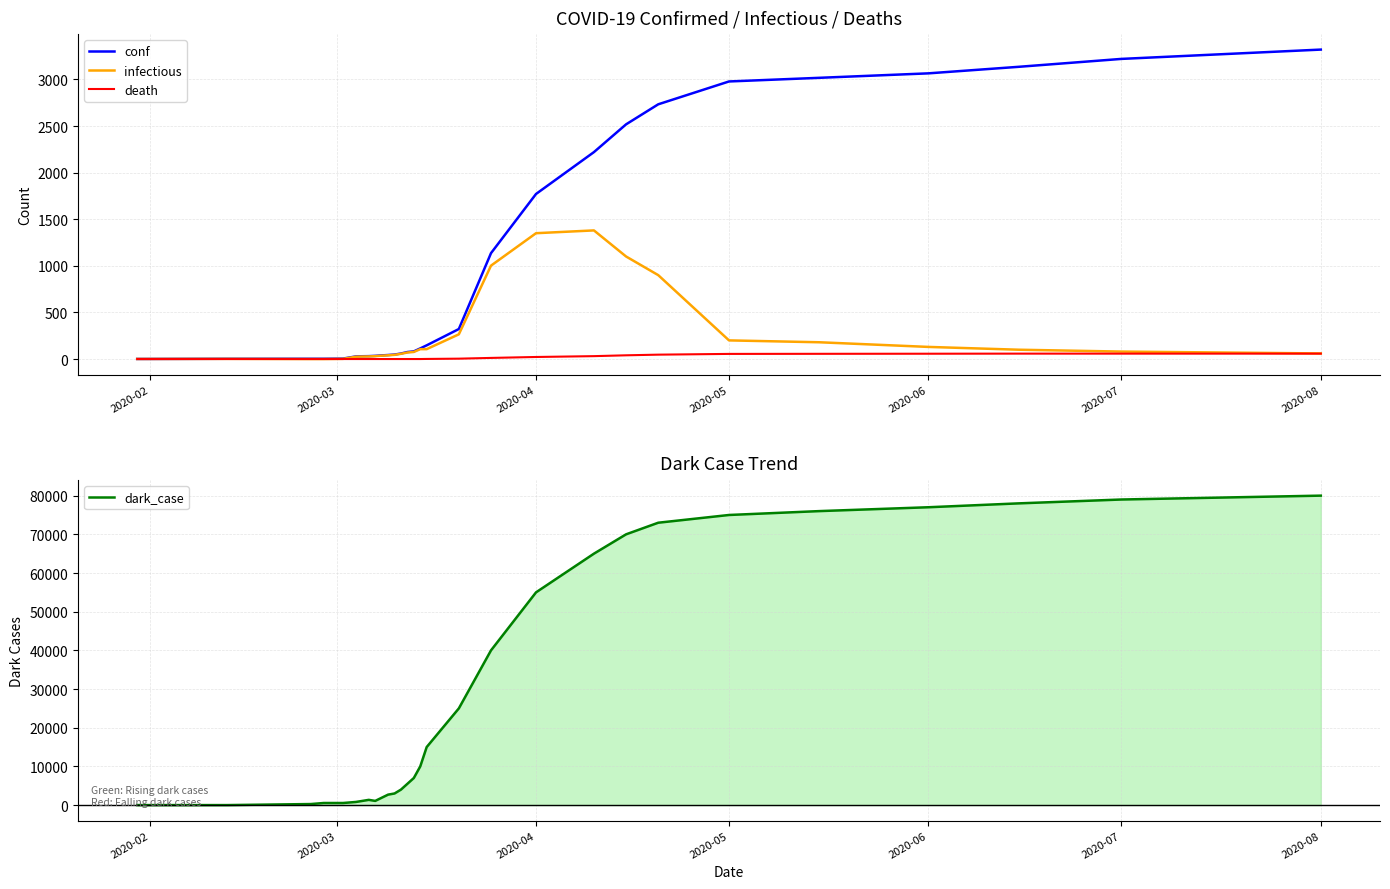

The value of conf at 2020-05 is 2978. True or false?

True